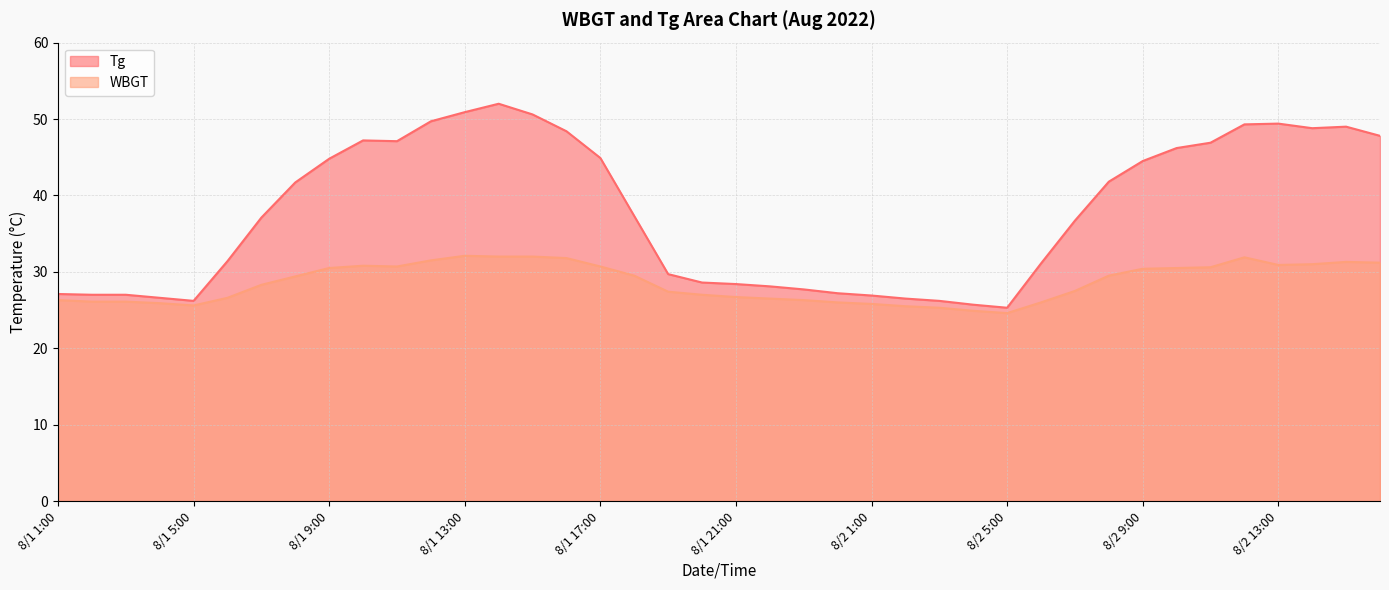

At which category does Tg reach its first local peak?

8/1 10:00